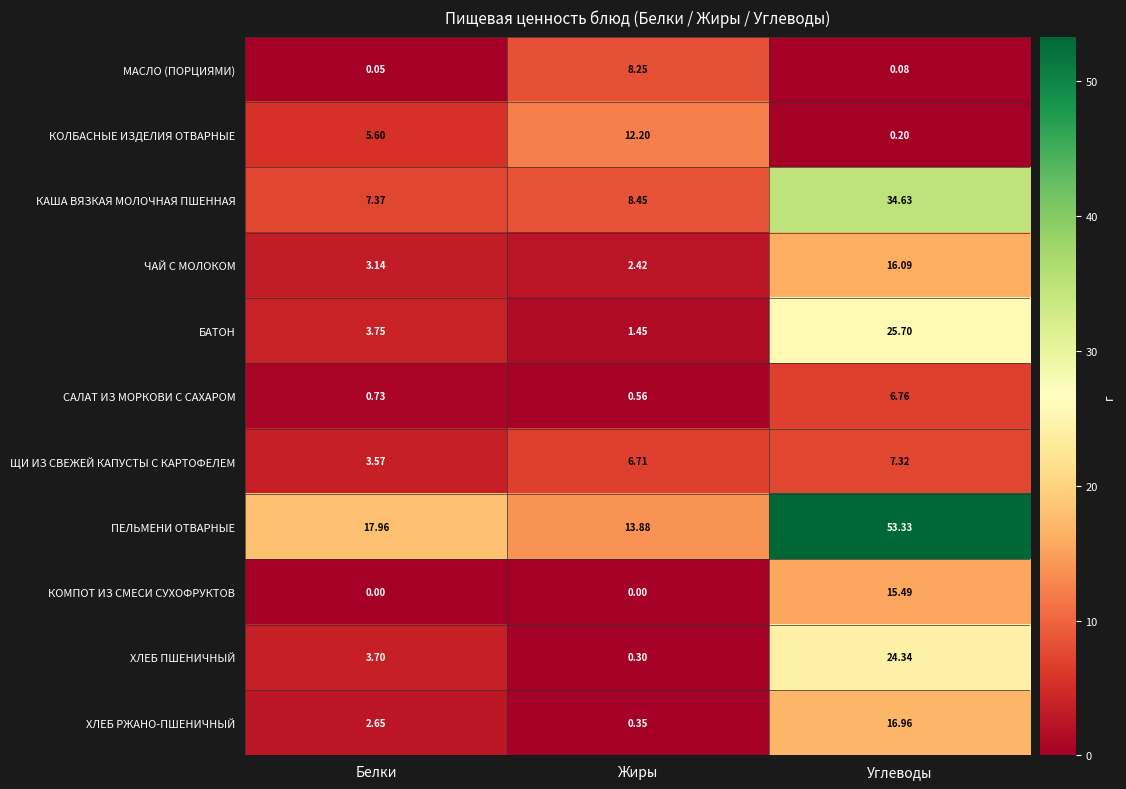

Rank the categories by ЧАЙ С МОЛОКОМ value from highest to lowest.

Углеводы, Белки, Жиры